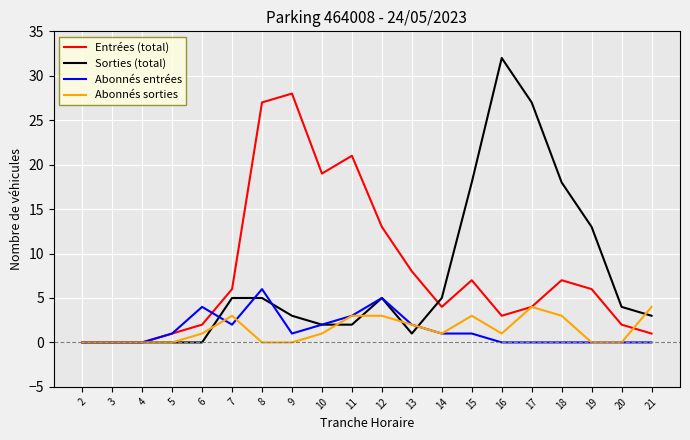

True or false: Entrées (total) and Abonnés entrées cross at least once.

True